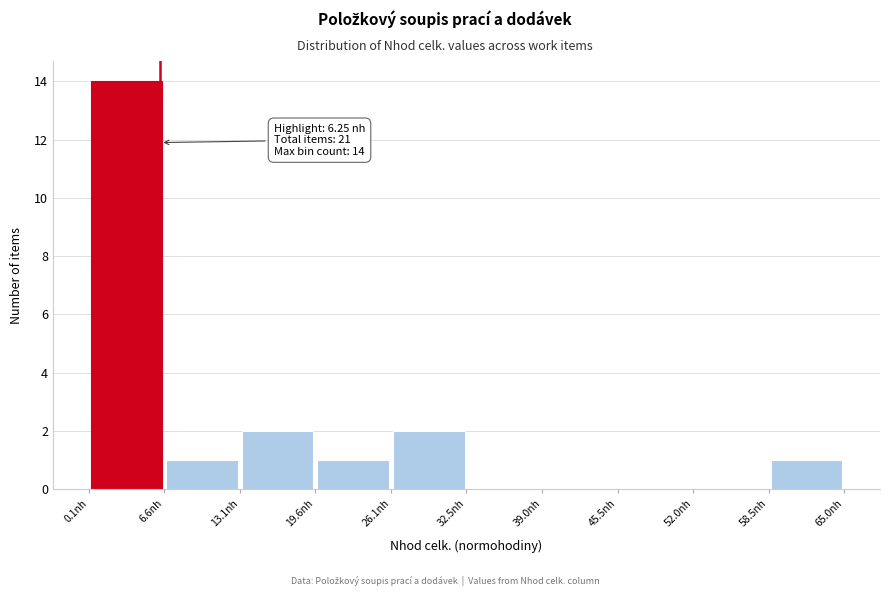

Which range on the x-axis has the tallest bar?

0 to 7